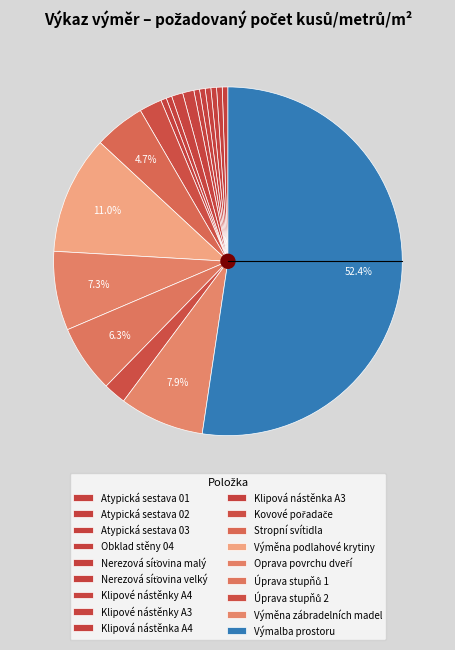

Between Atypická sestava 02 and Atypická sestava 03, which is larger?

Atypická sestava 02